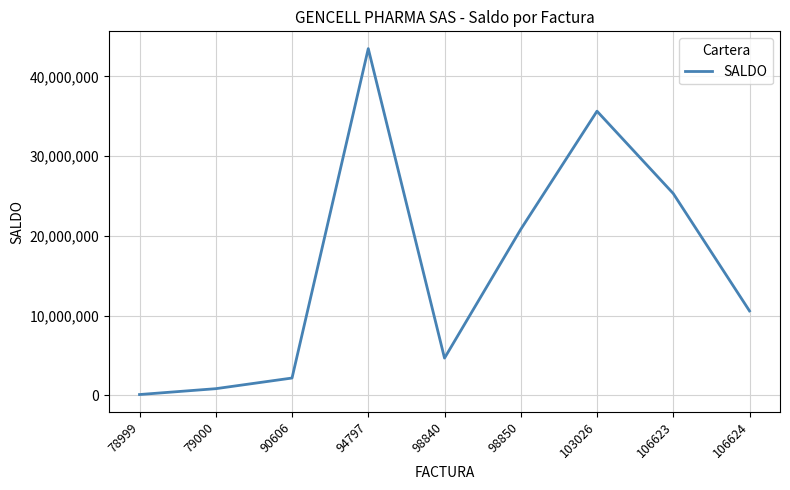

What is the maximum value shown in the chart?

43481261.0